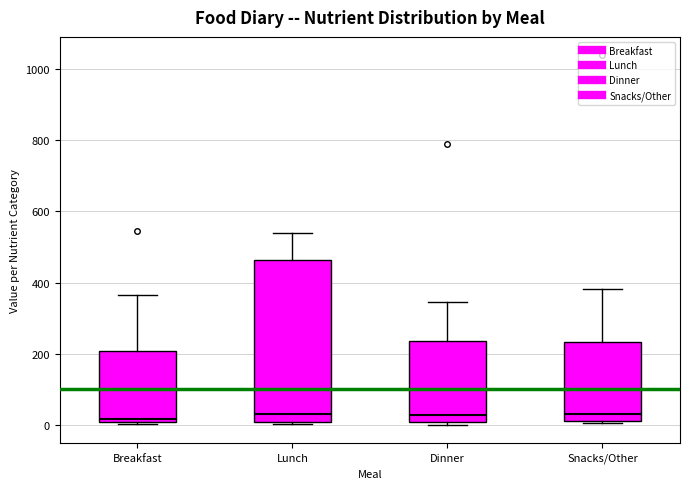

Where does the upper whisker of the box for Dinner end on the y-axis? The values are not printed on the chart, so give them approximately, as read against the axis.

340